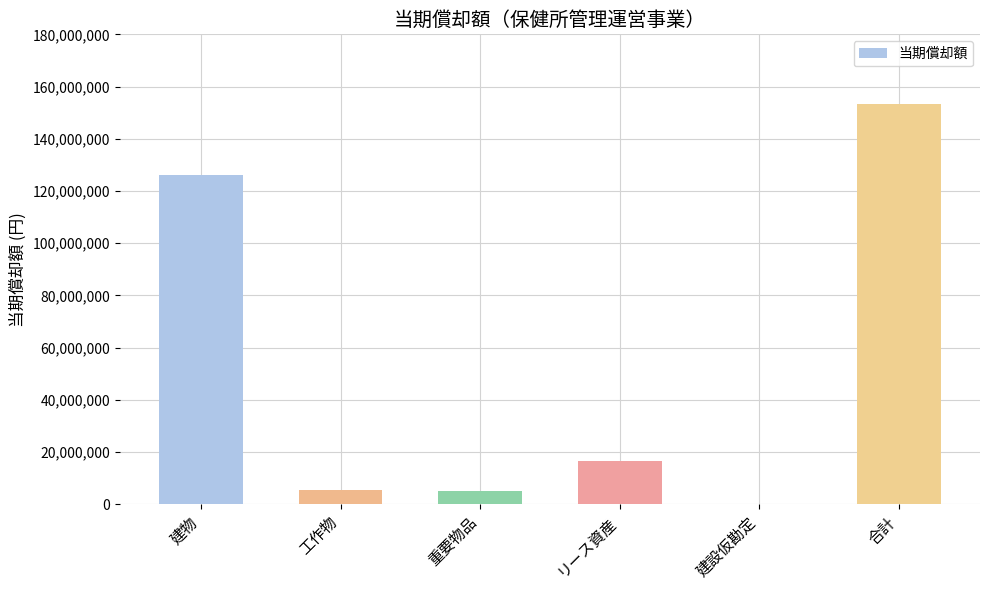

What is the average value?

51090931